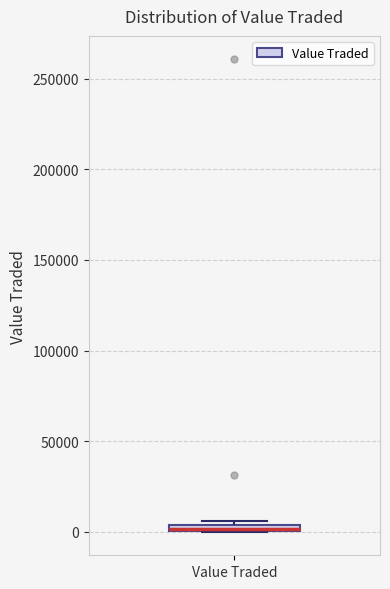

Where is the lower edge of the box for Value Traded on the y-axis? The values are not printed on the chart, so give them approximately, as read against the axis.

0